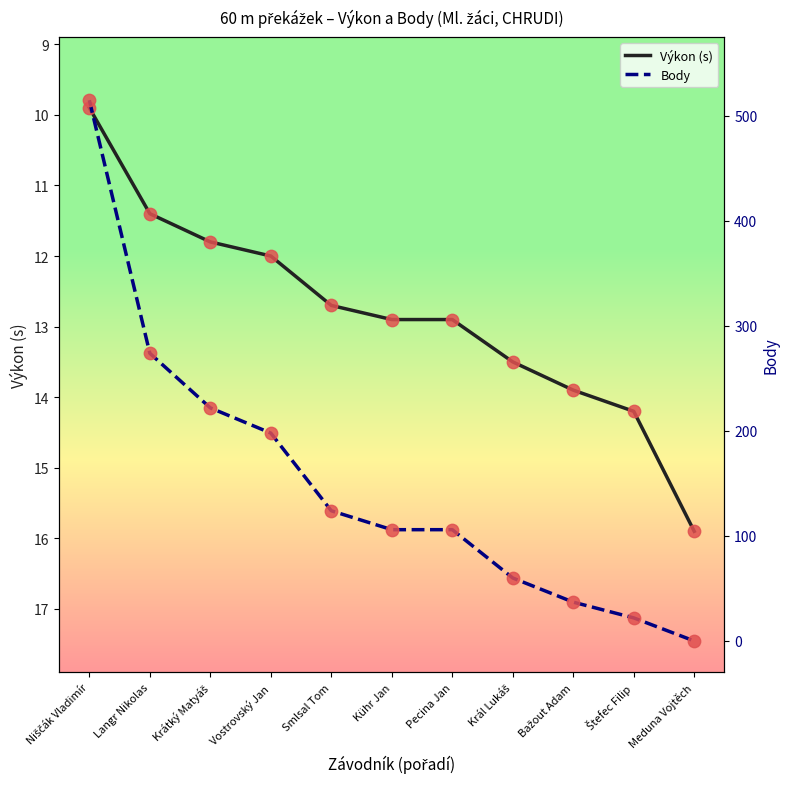

Which series has the largest total across all categories?

Body